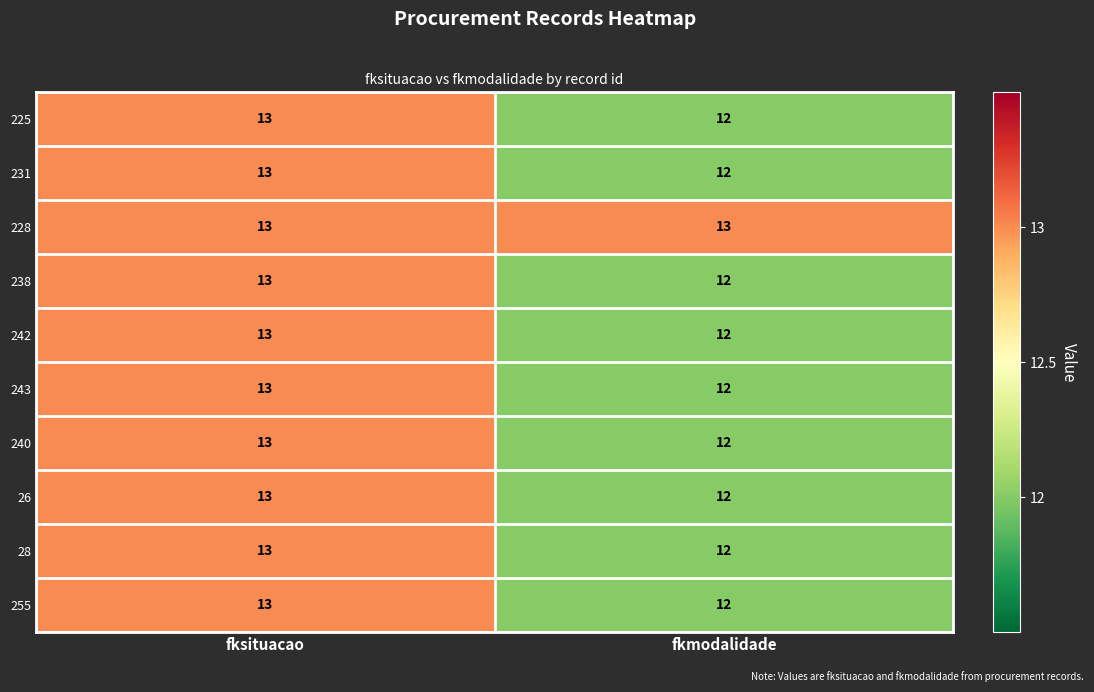

What is the sum of all 240 values?

25